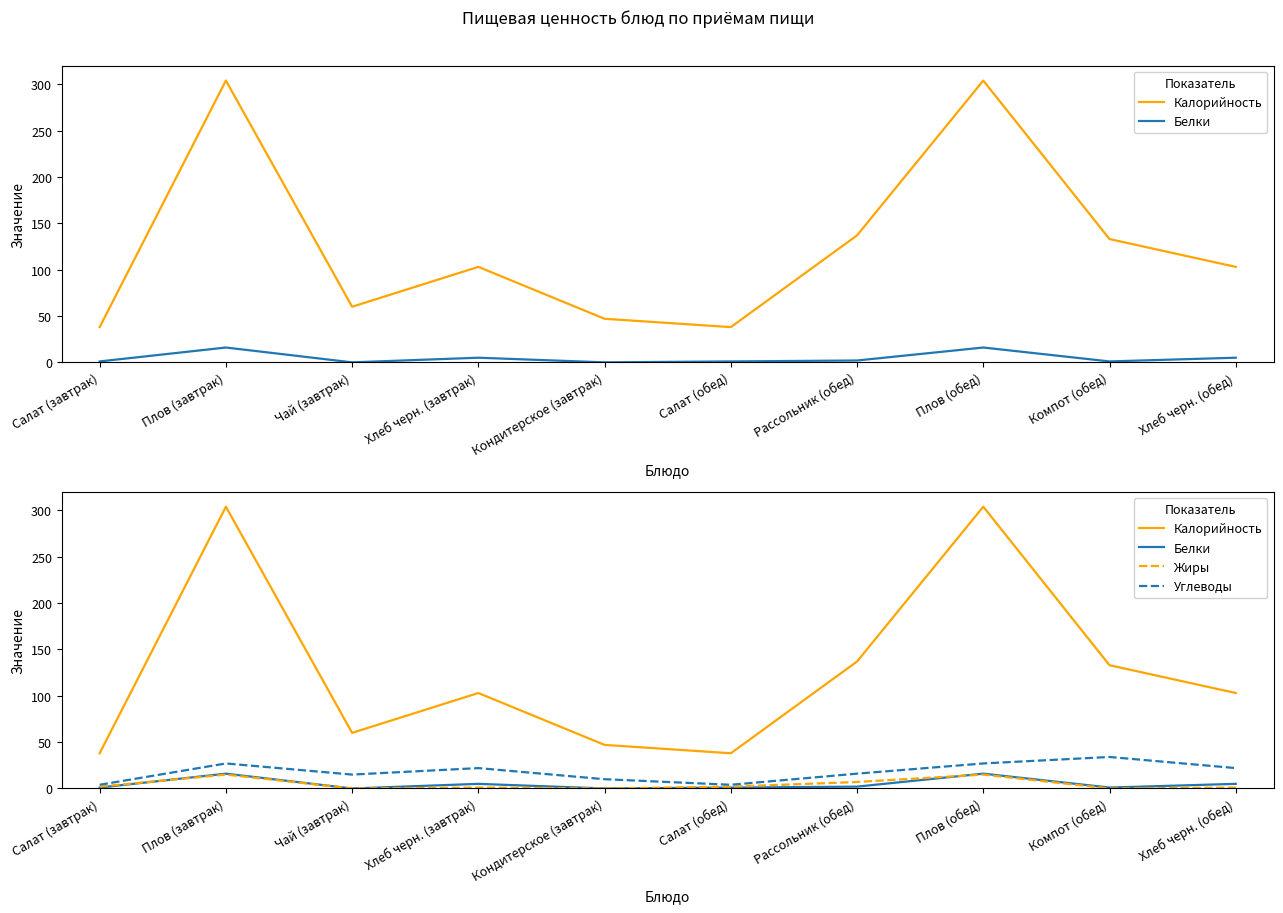

True or false: Жиры has more than 2 interior local peaks.

True